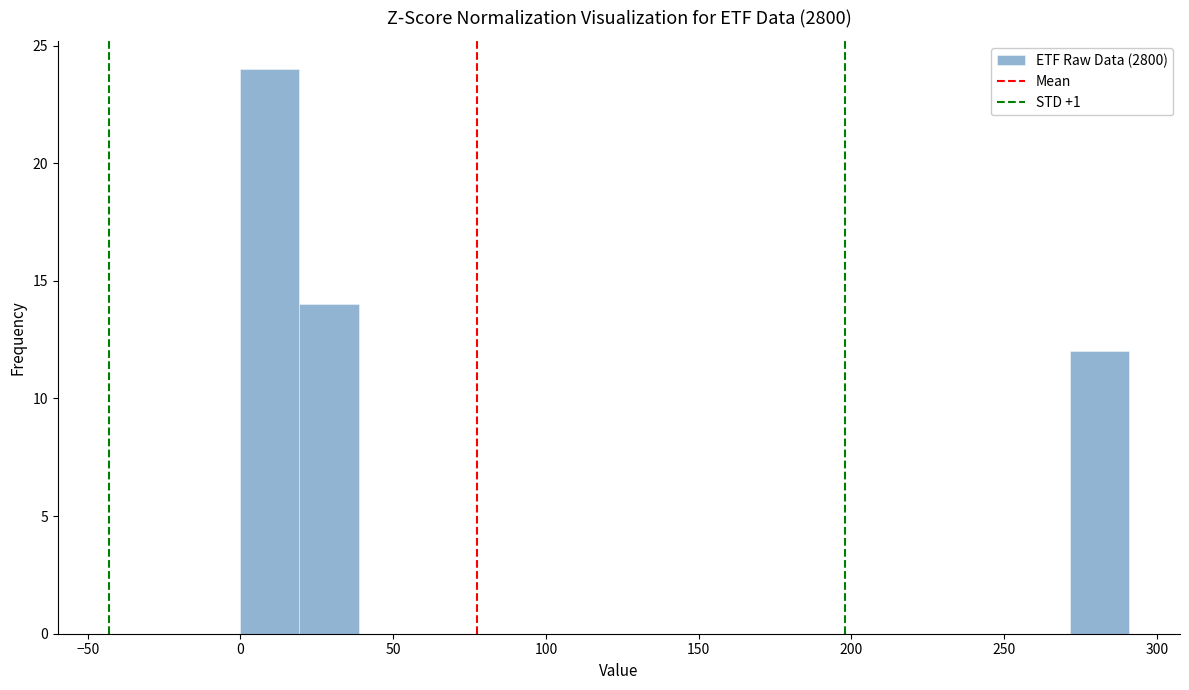

Read against the x-axis, roughly where is the centre of the tallest bar?

10